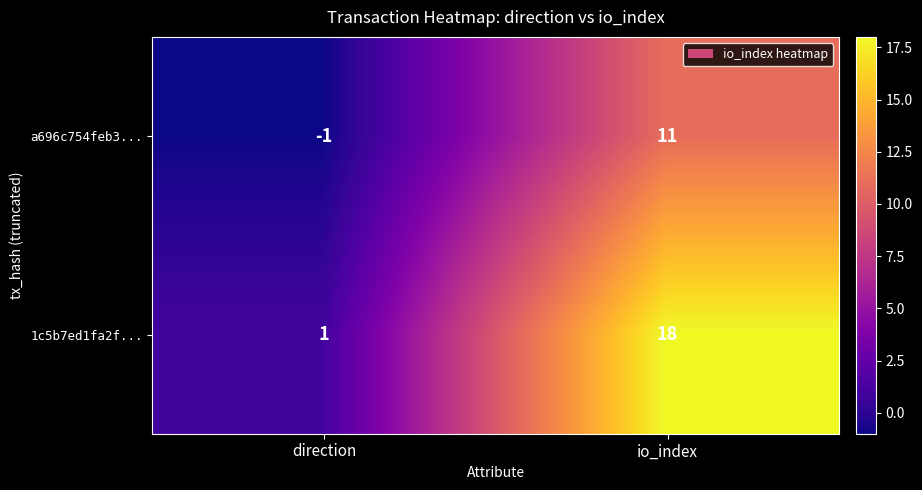

The a696c754feb3... series shows 11 at io_index. True or false?

True